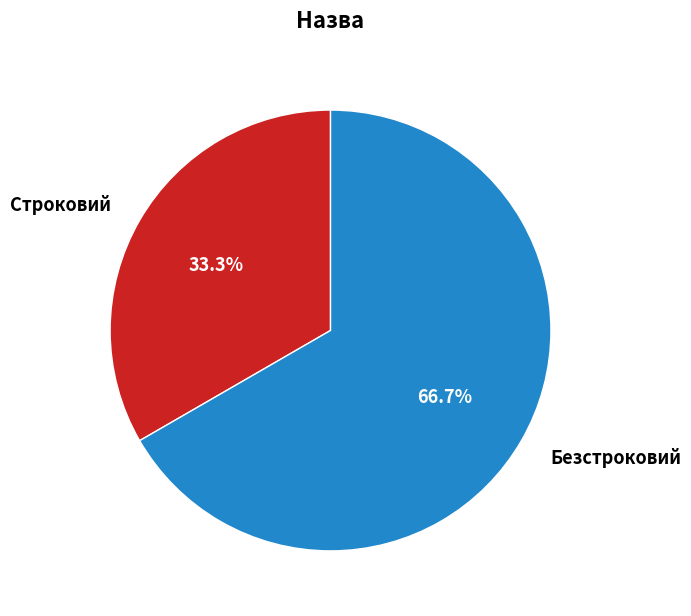

Is there any slice that represents more than half of the pie?

Yes